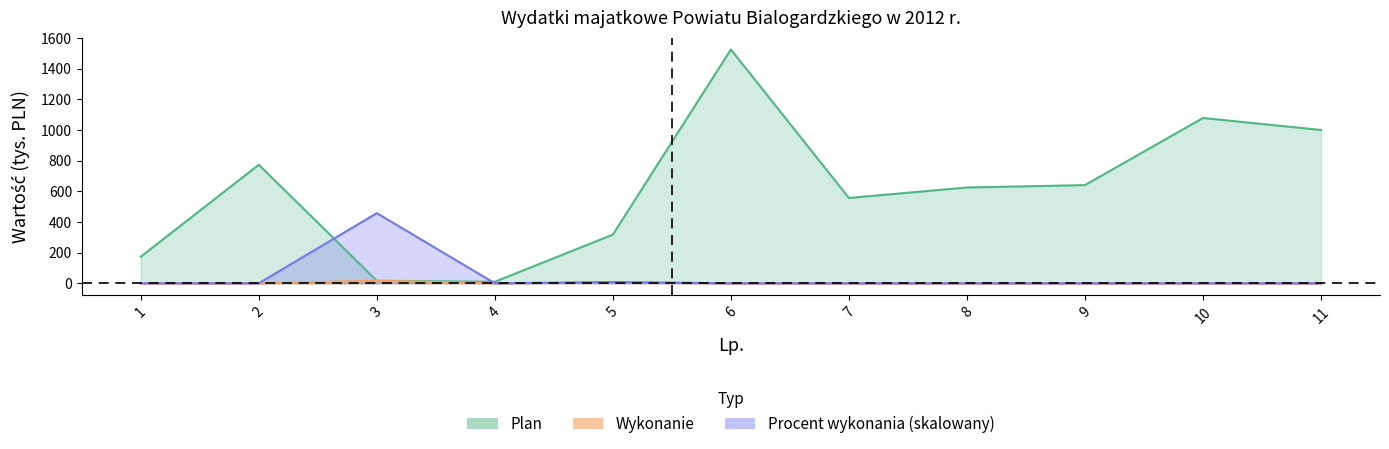

What is the approximate value of Plan at 6?

1525.0